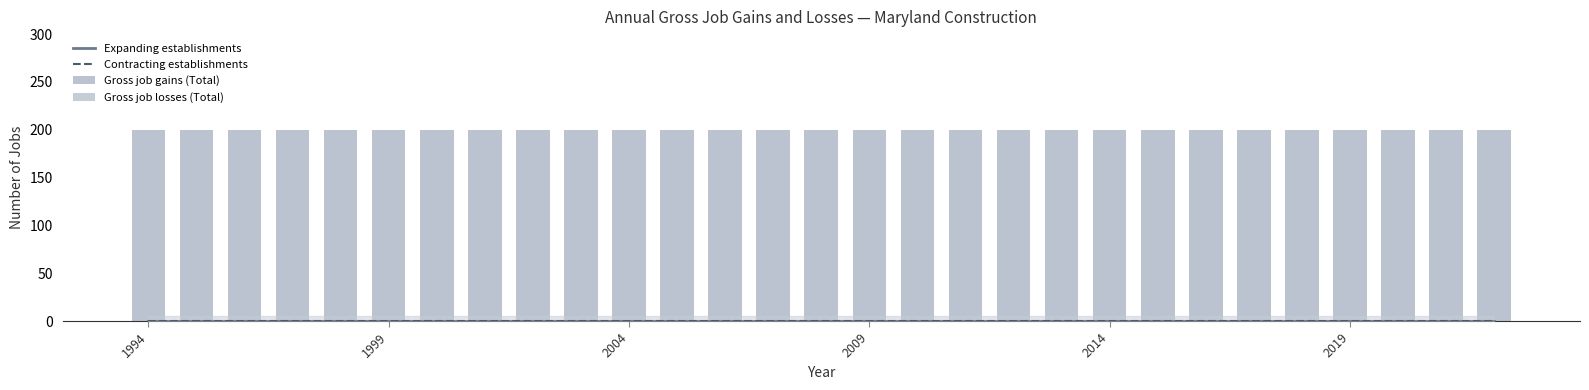

Which series has the largest range (max minus min)?

Expanding establishments